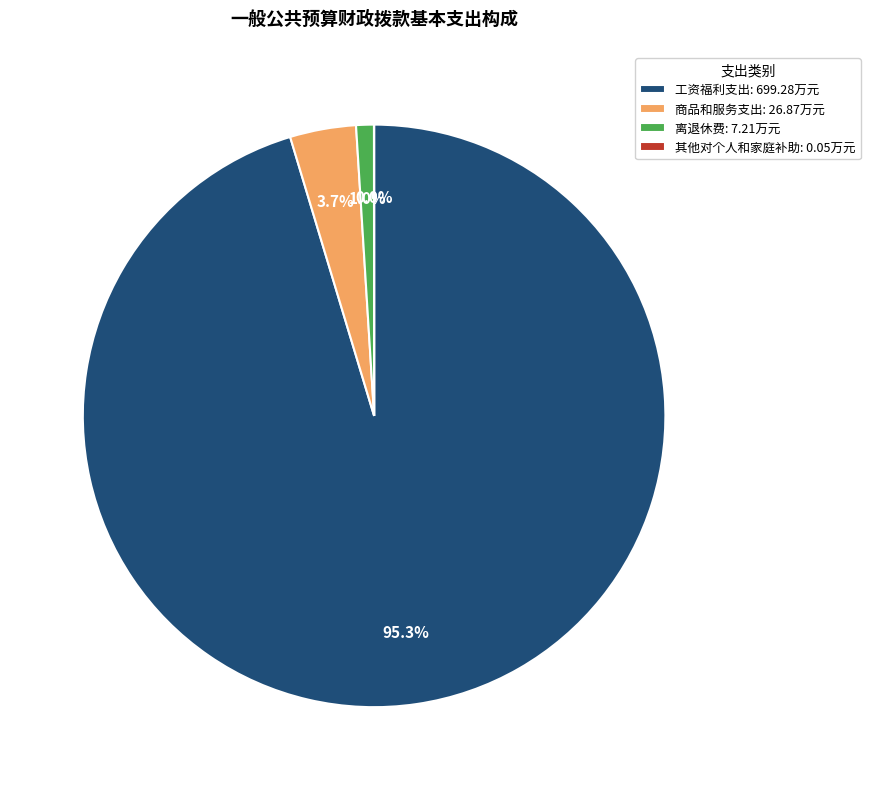

Do 商品和服务支出: 26.87万元 and 工资福利支出: 699.28万元 together represent more than half of the pie?

Yes